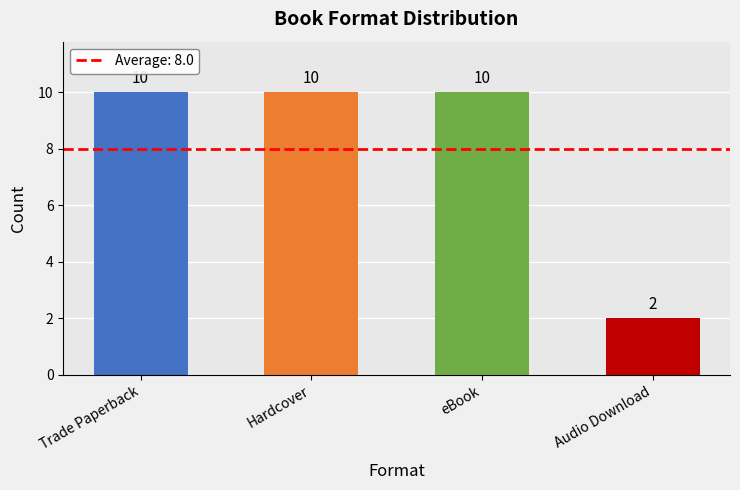

What is the minimum value shown in the chart?

2